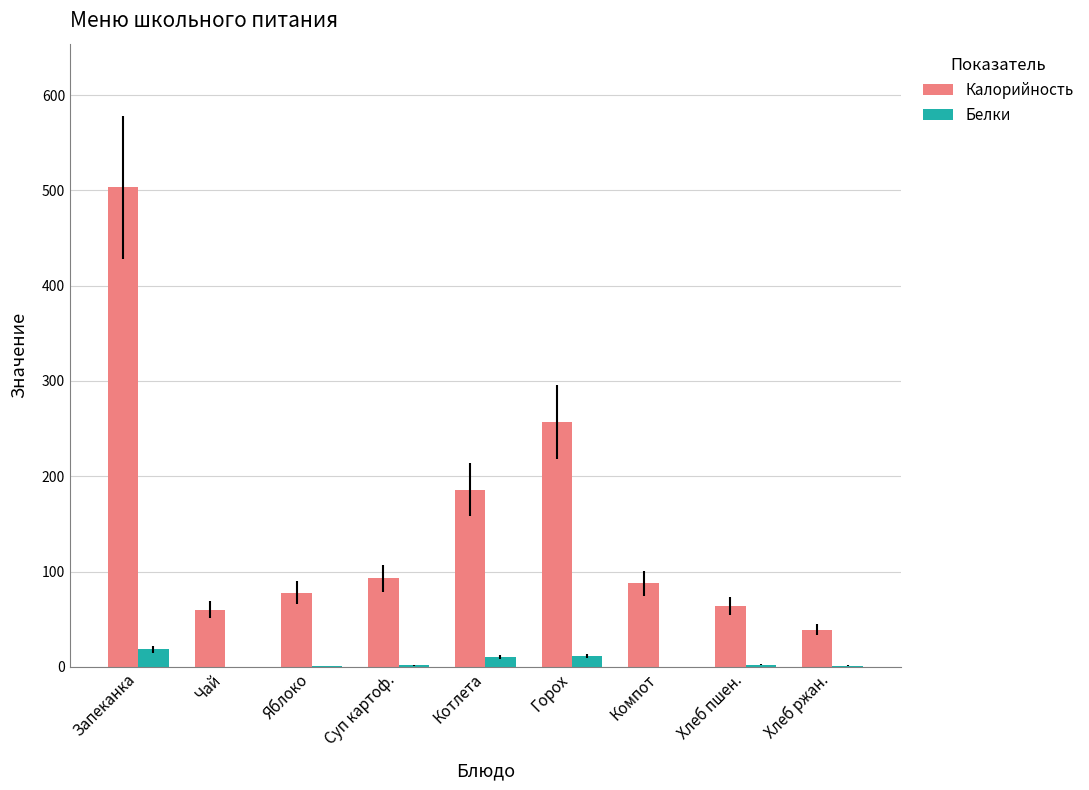

Where is Калорийность nearest to the value 271?

Горох